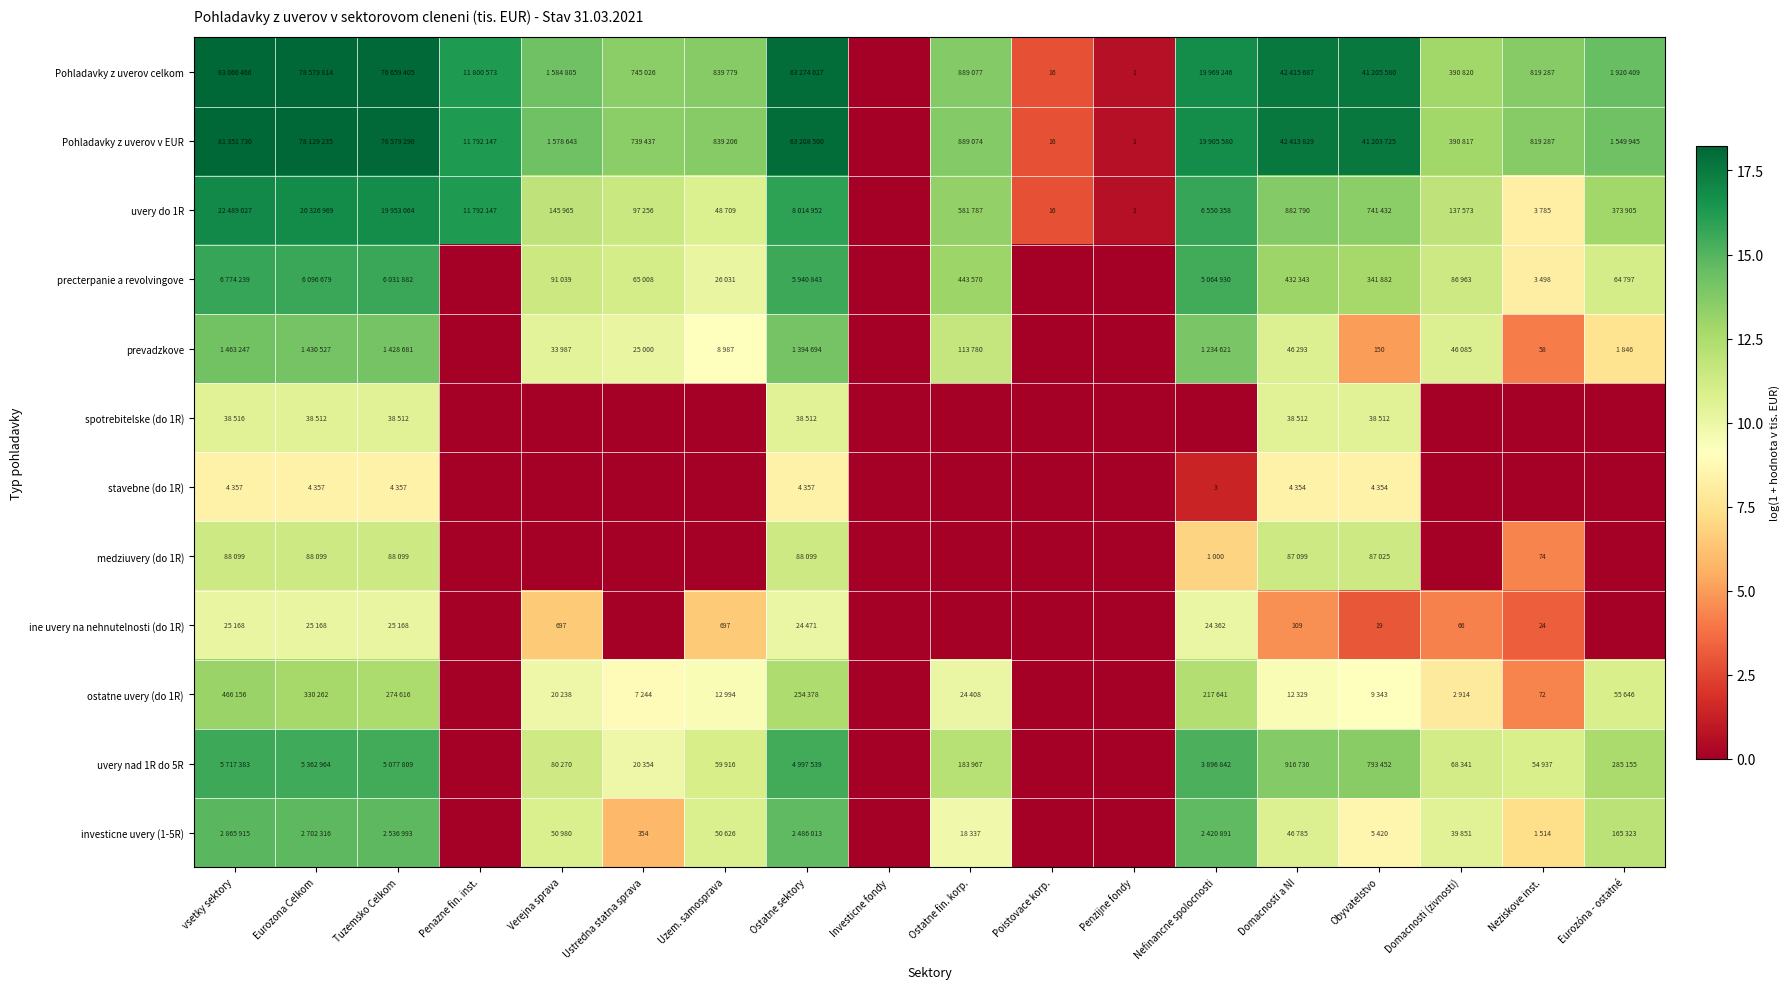

Rank the categories by prevadzkove value from highest to lowest.

vsetky sektory, Eurozona Celkom, Tuzemsko Celkom, Ostatne sektory, Nefinancne spolocnosti, Ostatne fin. korp., Domacnosti a NI, Domacnosti (zivnosti), Verejna sprava, Ustredna statna sprava, Uzem. samosprava, Eurozóna - ostatné, Obyvatelstvo, Neziskove inst., Penazne fin. inst., Investicne fondy, Poistovace korp., Penzijne fondy